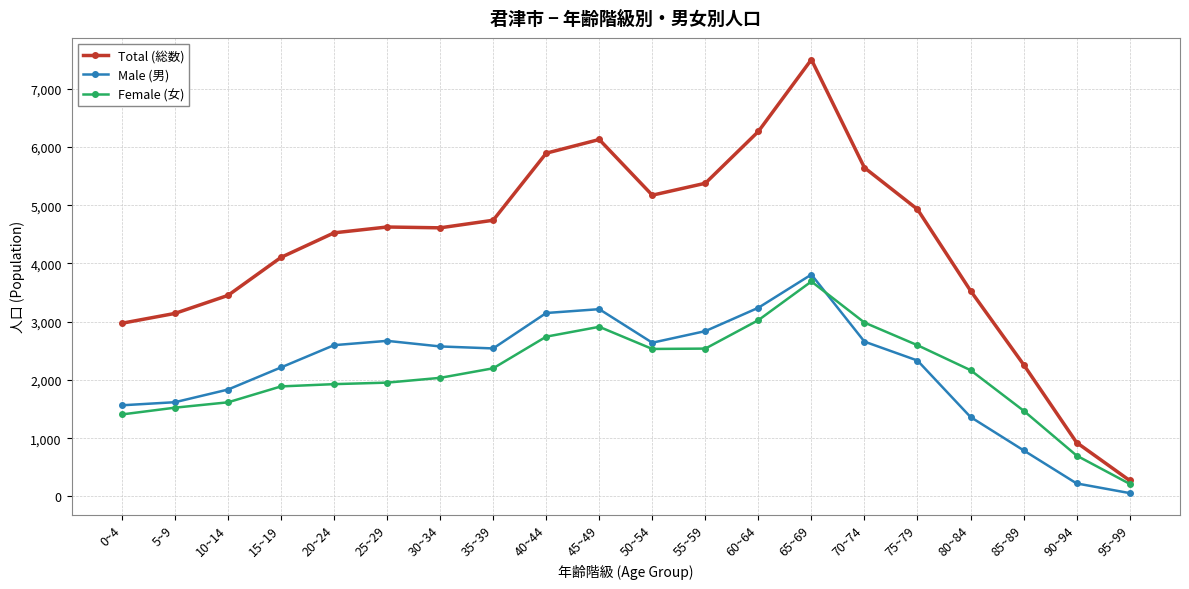

How many data points in Male (男) are less than 2575?

10